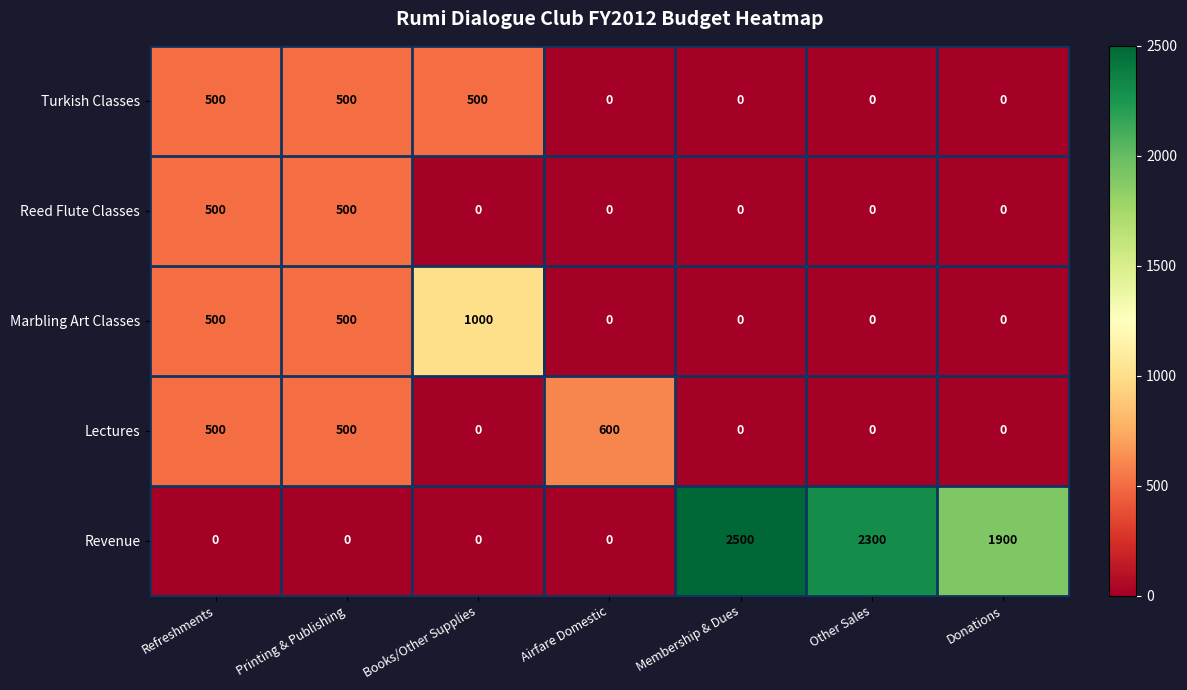

The Revenue series shows -978 at Printing & Publishing. True or false?

False